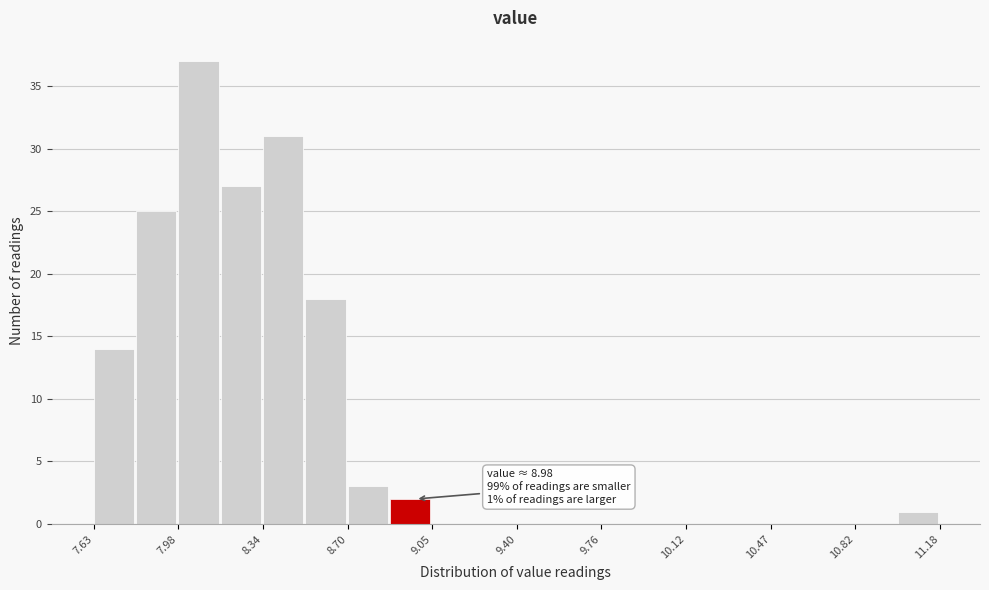

Around what value on the x-axis is the tallest bar? Give the approximate position of its centre, as read against the axis.

8.05